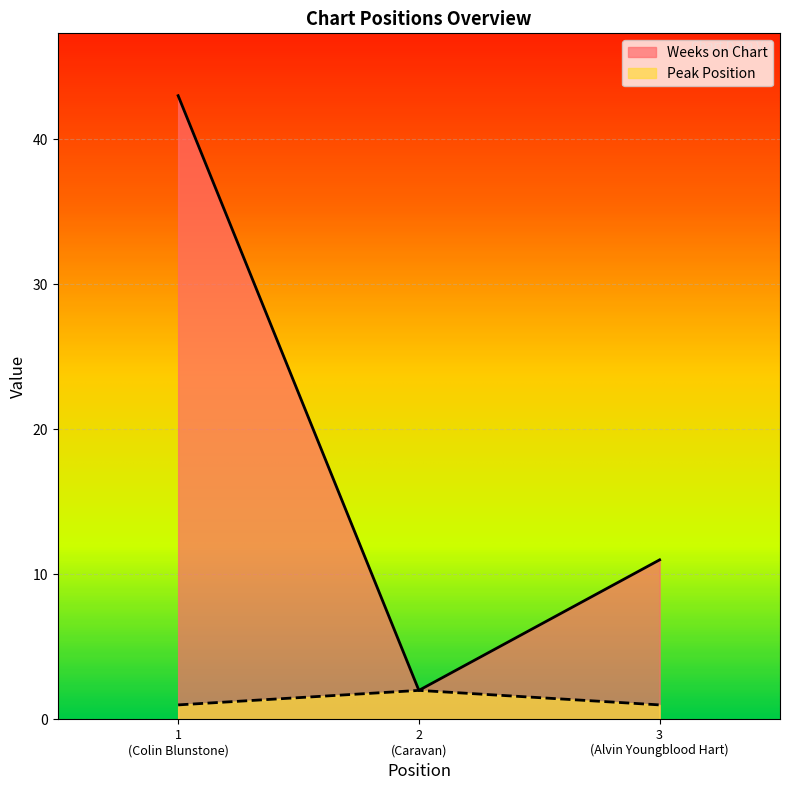

What is the difference between the maximum and minimum values in the Weeks on Chart series?

41